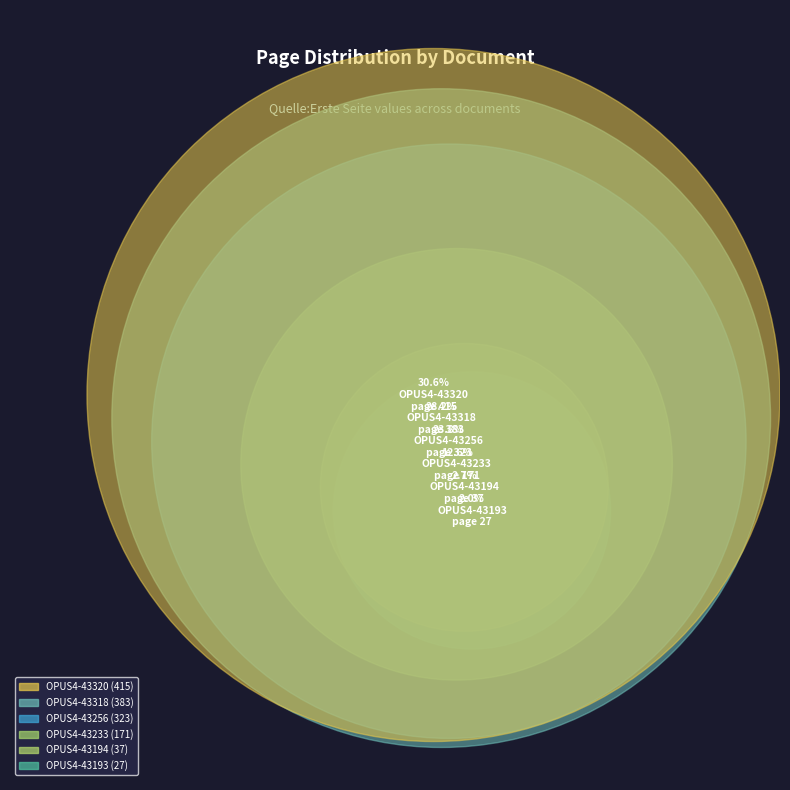

Is it true that OPUS4-43320 is 31% of the pie?

True